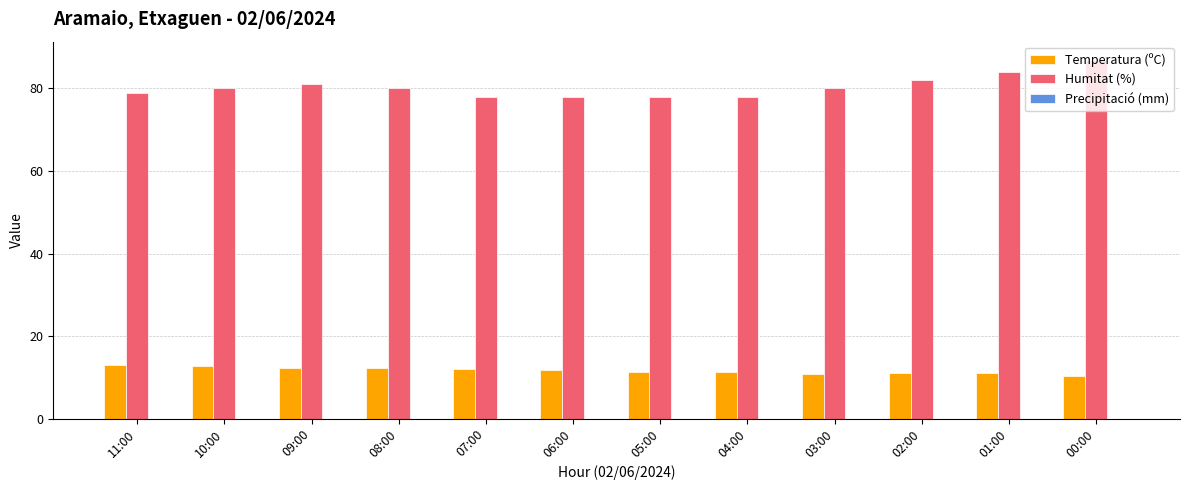

What is the spread (max minus min) of values at 07:00?

66.1